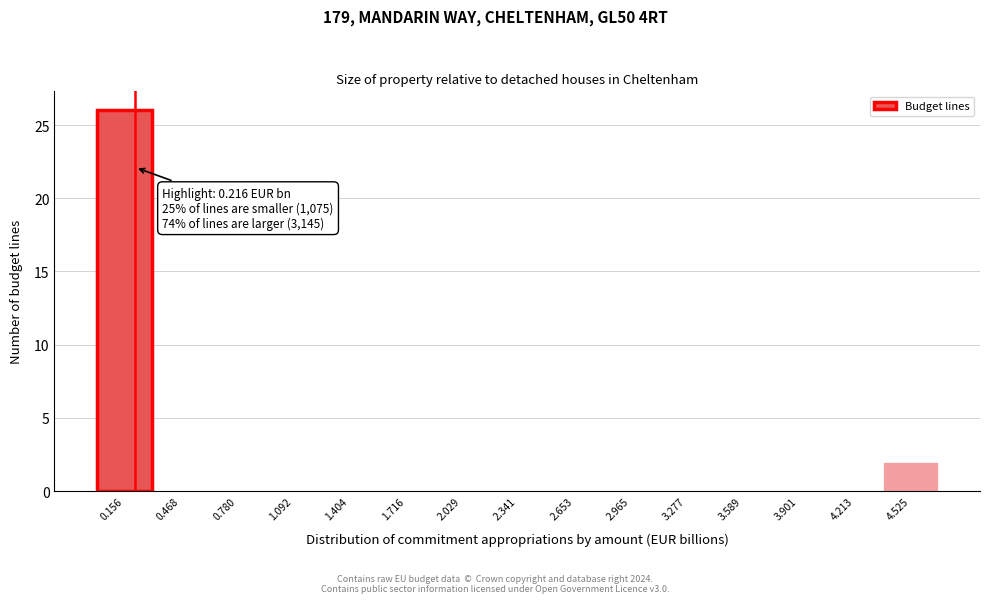

Which range on the x-axis has the tallest bar?

0.00 to 0.30